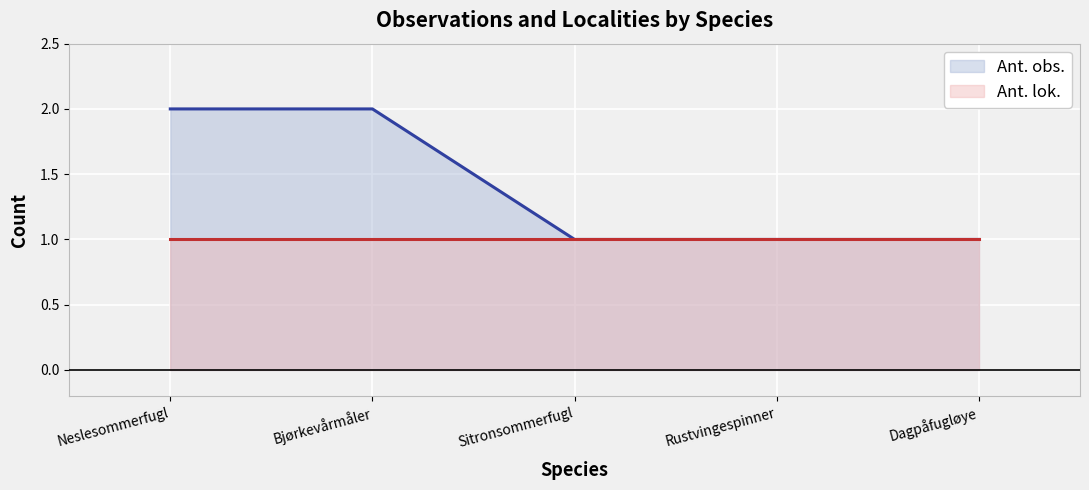

Count the values in the range 1 to 2.

5